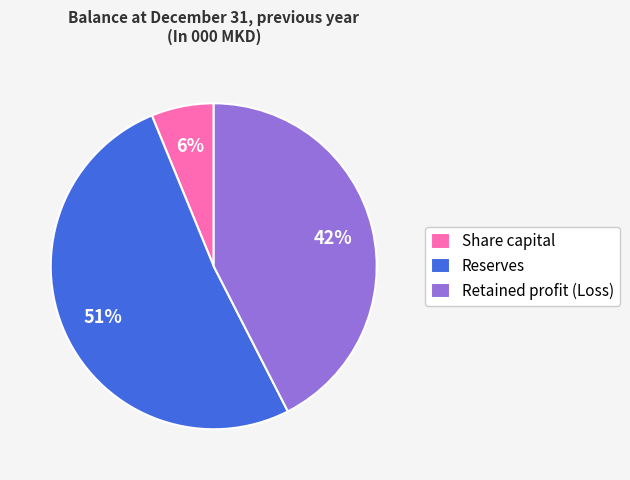

Which category has the smallest portion of the pie?

Share capital